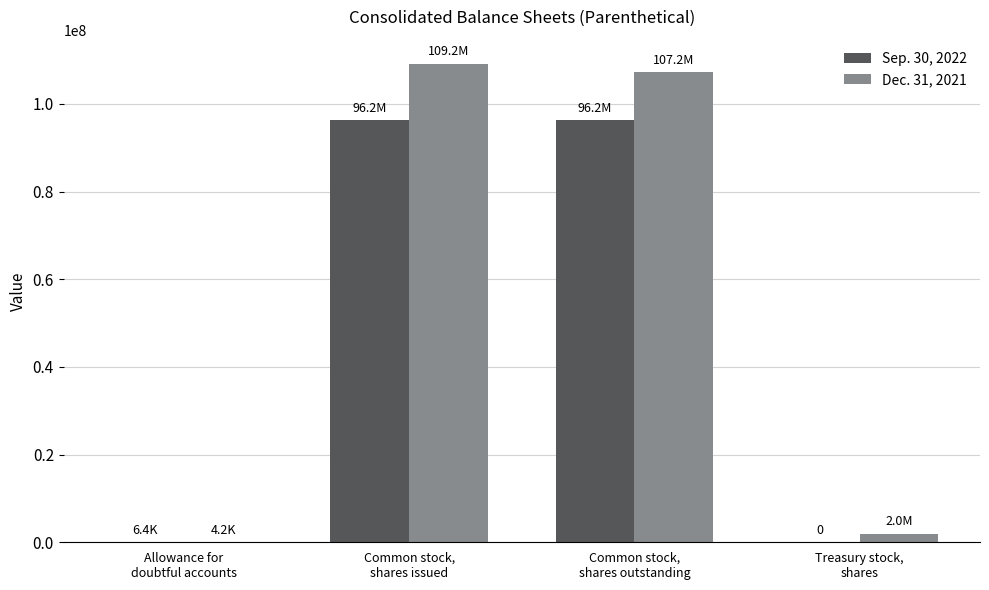

What is the sum of the Dec. 31, 2021 values at Treasury stock,
shares and Common stock,
shares outstanding?

109175863